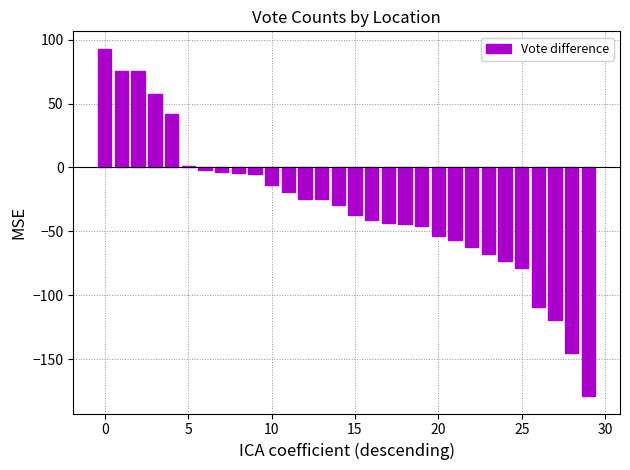

What is the sum of all values?

-938.4